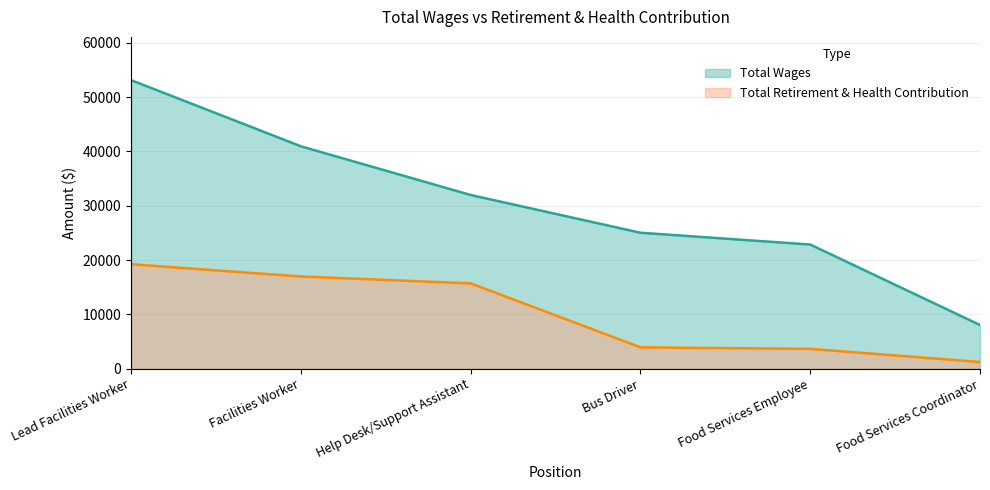

Reading left to right, extract all data points from this chart.

Total Wages: Lead Facilities Worker=53112	Facilities Worker=40935	Help Desk/Support Assistant=31972	Bus Driver=25026	Food Services Employee=22854	Food Services Coordinator=8038
Total Retirement & Health Contribution: Lead Facilities Worker=19227	Facilities Worker=16972	Help Desk/Support Assistant=15705	Bus Driver=3931	Food Services Employee=3645	Food Services Coordinator=1234